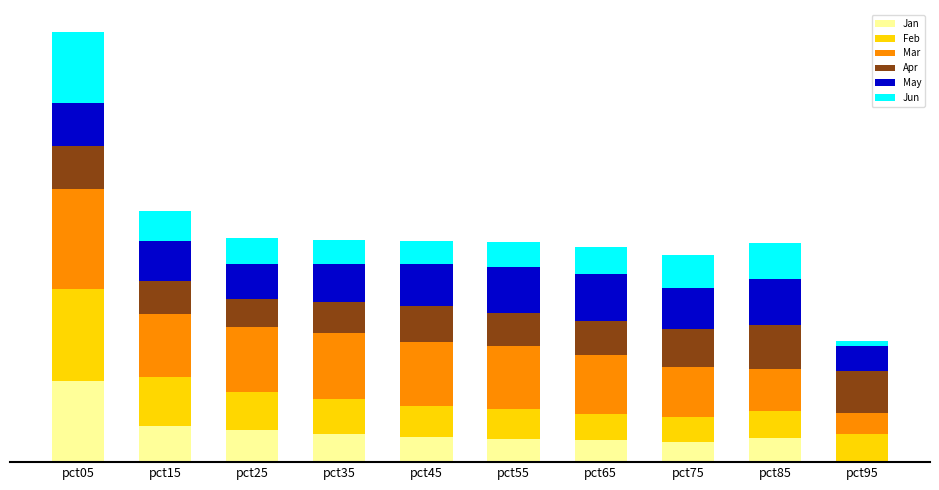

At which label is Jan closest to 2?

pct25